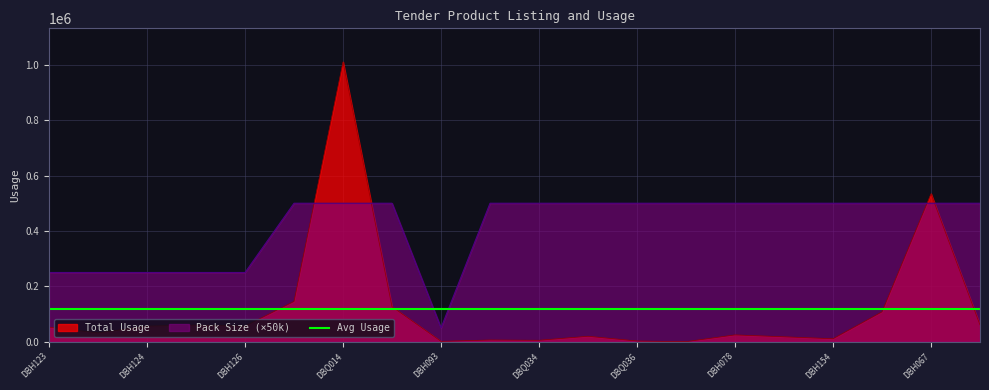

What is the maximum value for Total Usage?

1010230